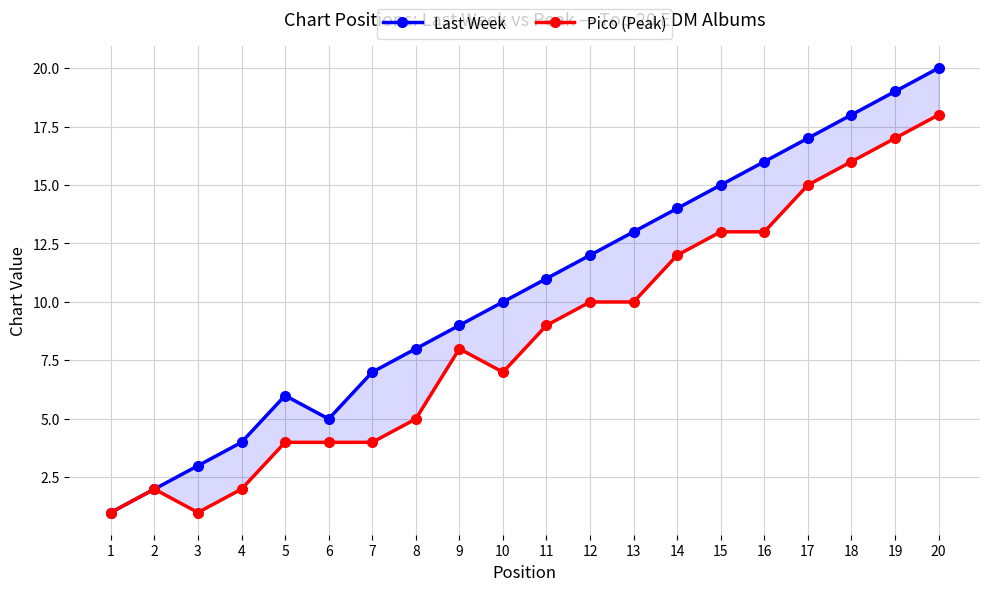

Reading left to right, extract all data points from this chart.

Last Week: 1	2	3	4	6	5	7	8	9	10	11	12	13	14	15	16	17	18	19	20
Pico (Peak): 1	2	1	2	4	4	4	5	8	7	9	10	10	12	13	13	15	16	17	18